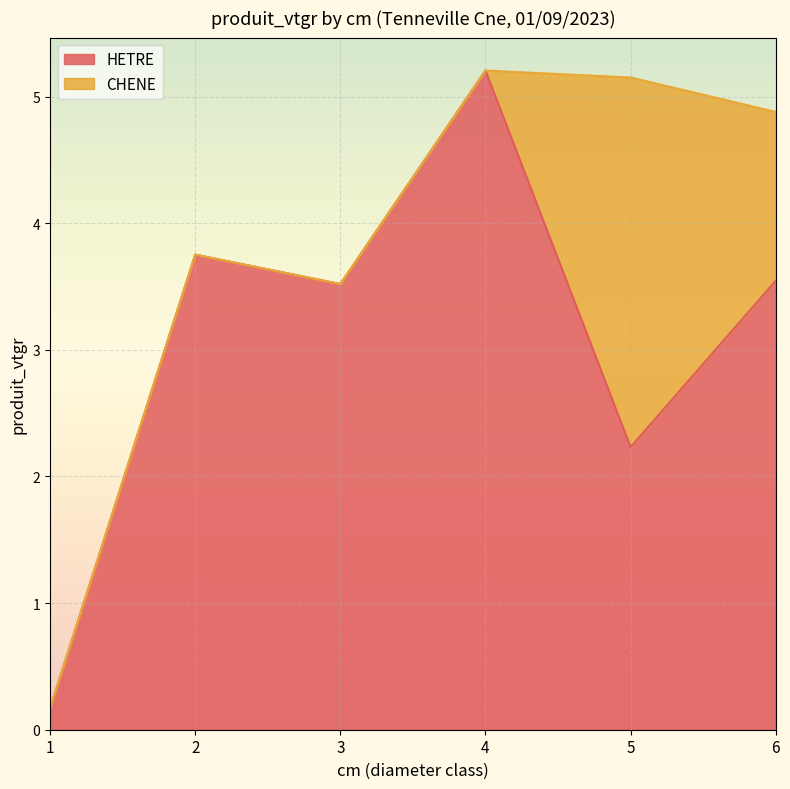

How many lines are shown in the chart?

2